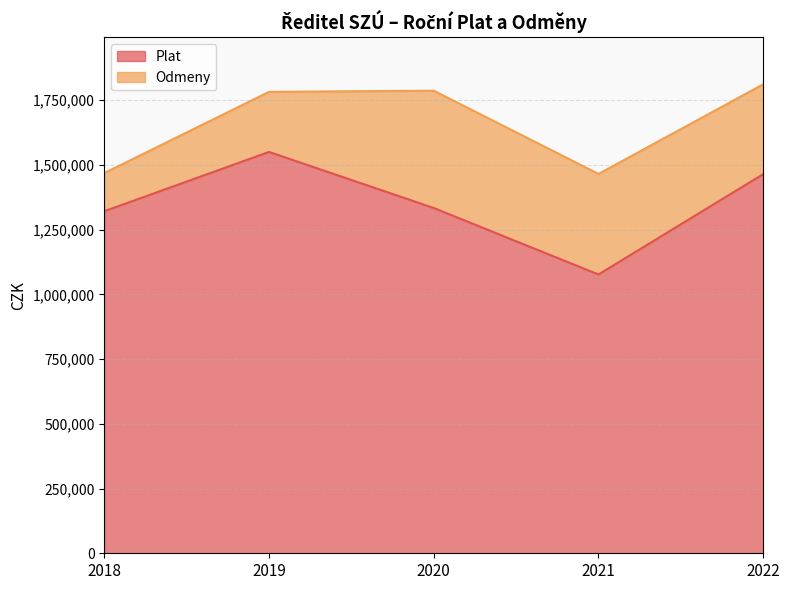

What is the sum of the values at 2022 and 2021?

2540660